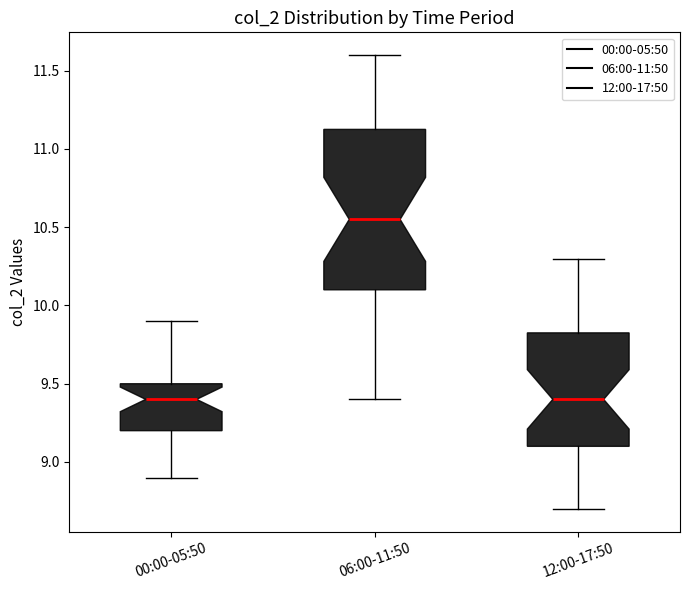

Reading left to right, read every box against the y-axis: the position of its median line, the range the box covers, and the ends of its whiskers. The values are not printed on the chart, so give them approximately, as read against the axis.

00:00-05:50: median 9.40, box 9.20 to 9.50, whiskers 8.90 to 9.90
06:00-11:50: median 10.55, box 10.10 to 11.15, whiskers 9.40 to 11.60
12:00-17:50: median 9.40, box 9.10 to 9.85, whiskers 8.70 to 10.30